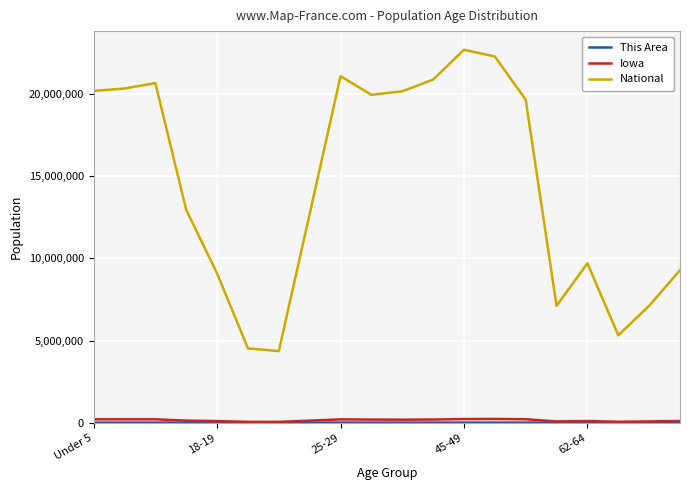

Which series has the largest total across all categories?

National